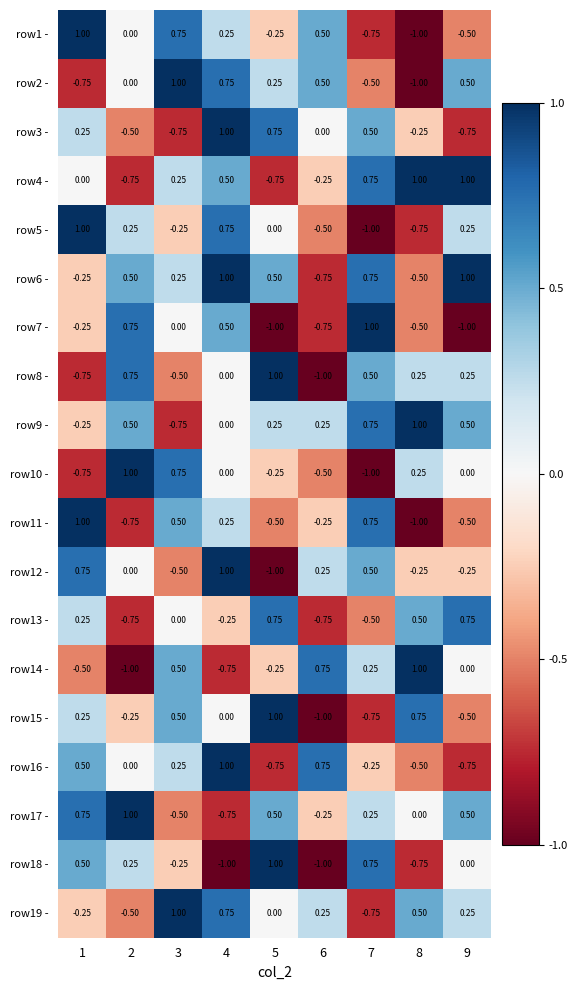

Is the value of row13 - at 9 greater than the value of row1 - at 1?

No